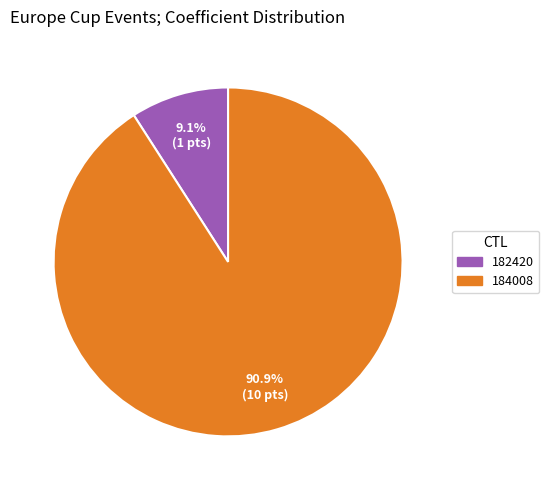

To the nearest percent, what portion does 182420 represent?

9%